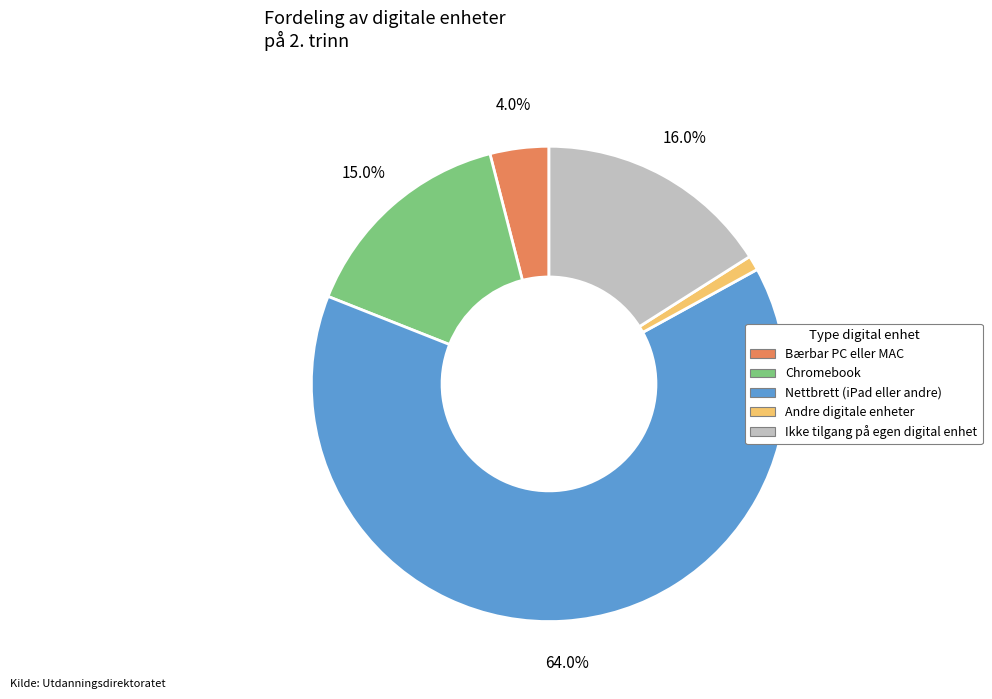

What is the largest slice in the pie chart?

Nettbrett (iPad eller andre)